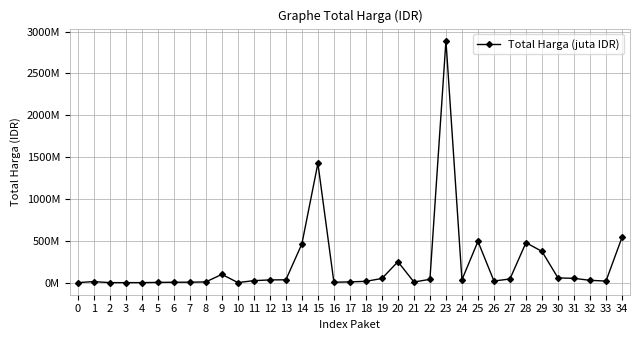

What is the smallest value displayed?

78000